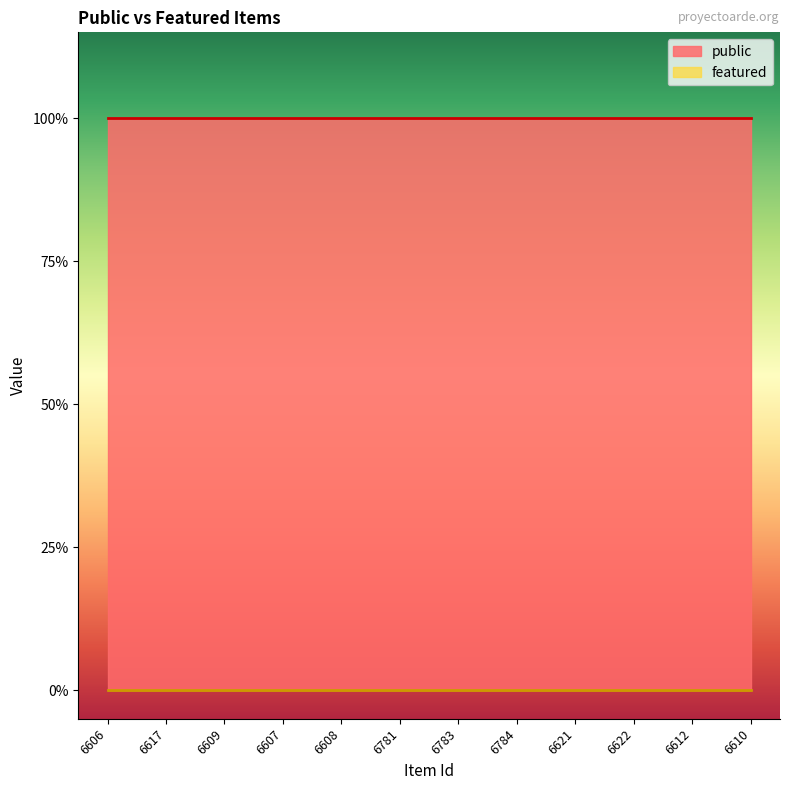

Which series has the largest range (max minus min)?

public